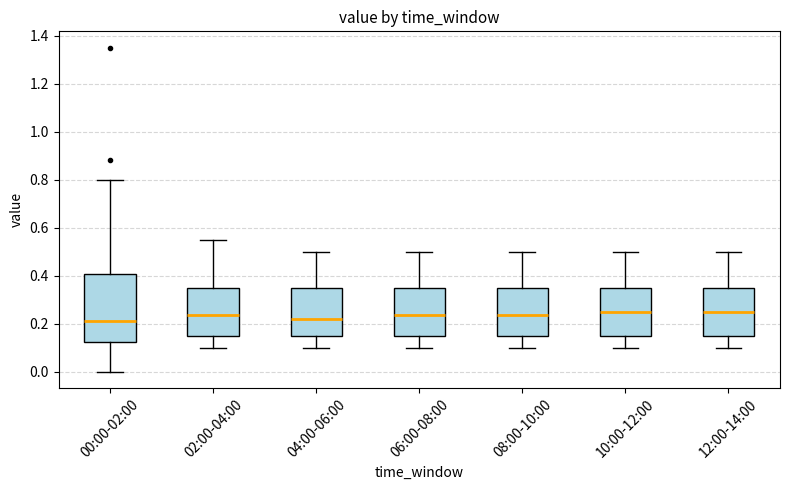

Where is the upper edge of the box for 06:00-08:00 on the y-axis? The values are not printed on the chart, so give them approximately, as read against the axis.

0.36